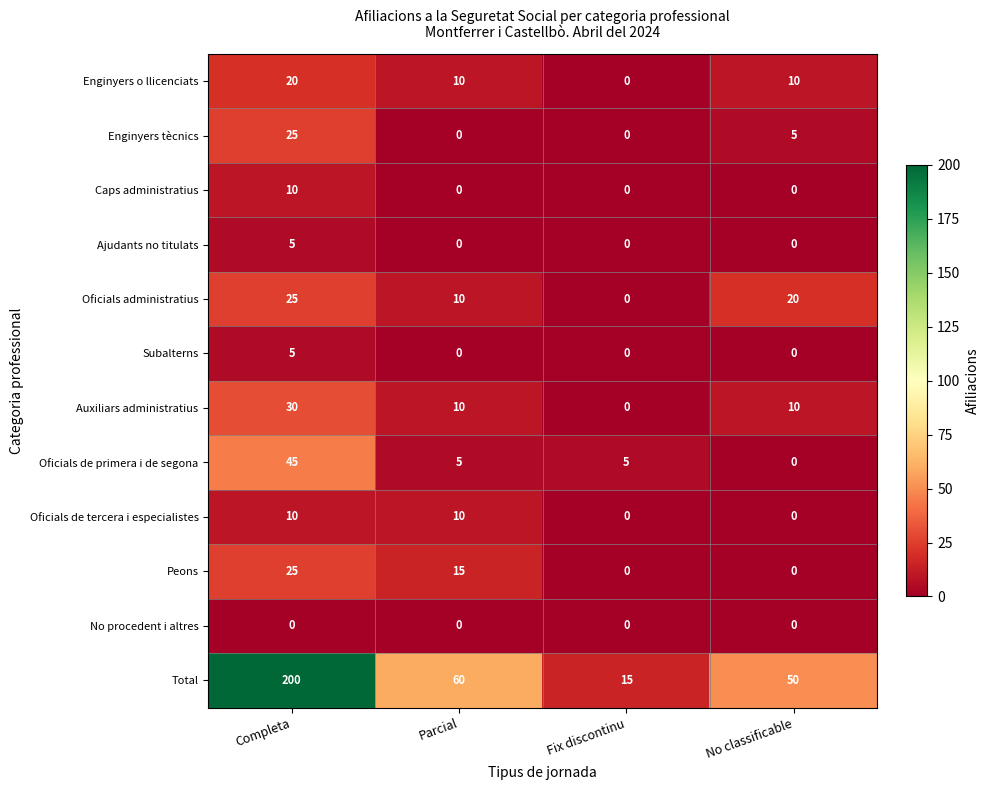

Which series changed the most between Completa and Fix discontinu?

Total